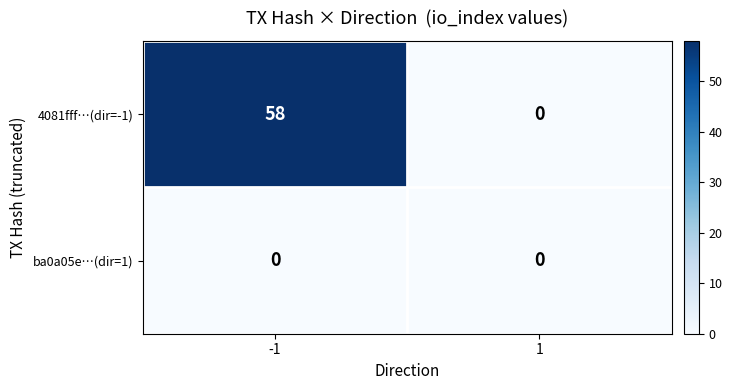

Which series has the largest total across all categories?

4081fff…(dir=-1)